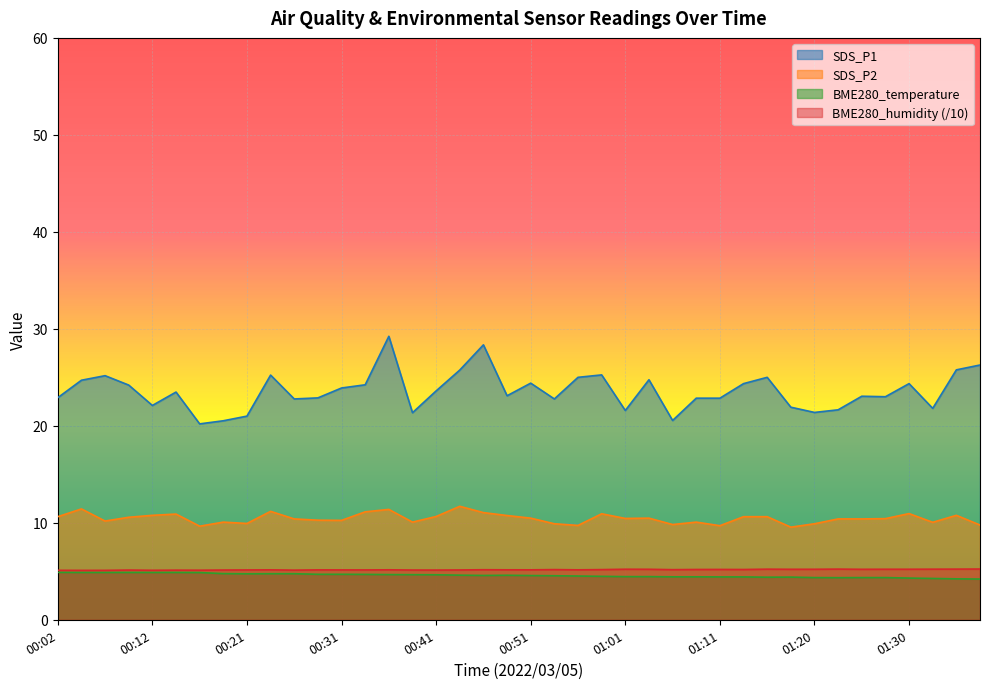

What is the spread (max minus min) of values at 01:08?

18.4